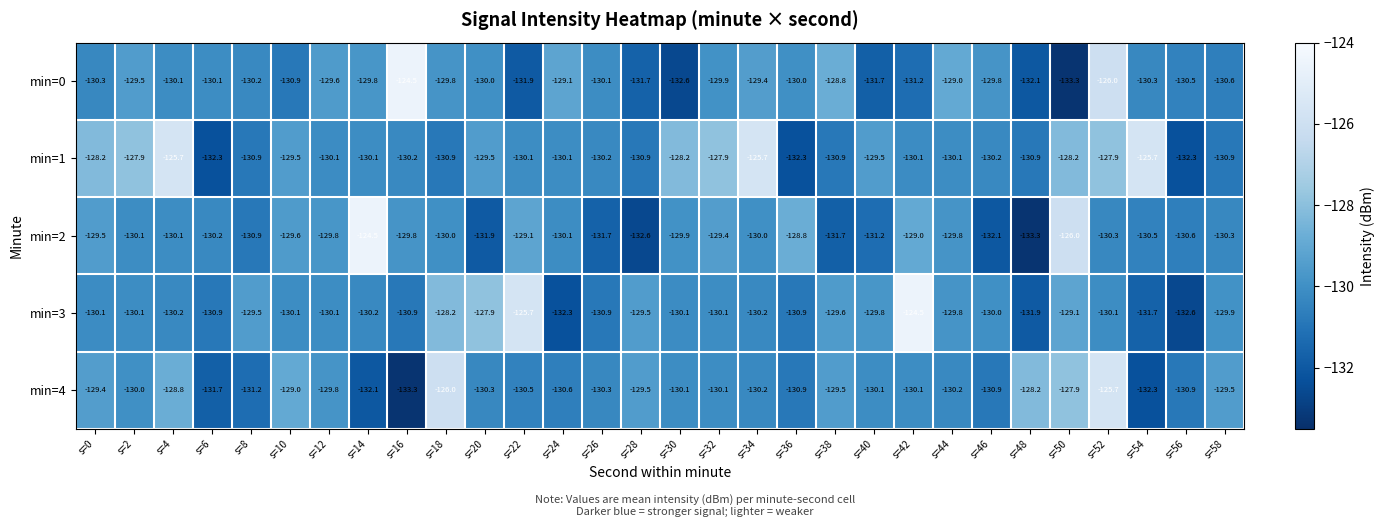

What is the average value of the min=3 series?

-129.9